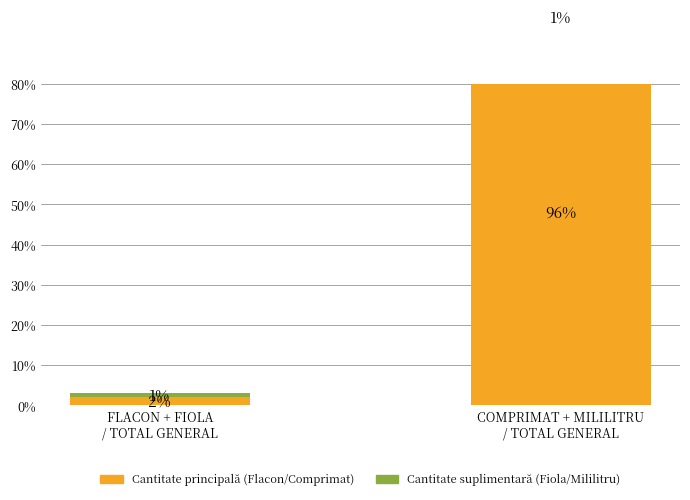

Count the Cantitate principală (Flacon/Comprimat) values in the range 2 to 96.

2